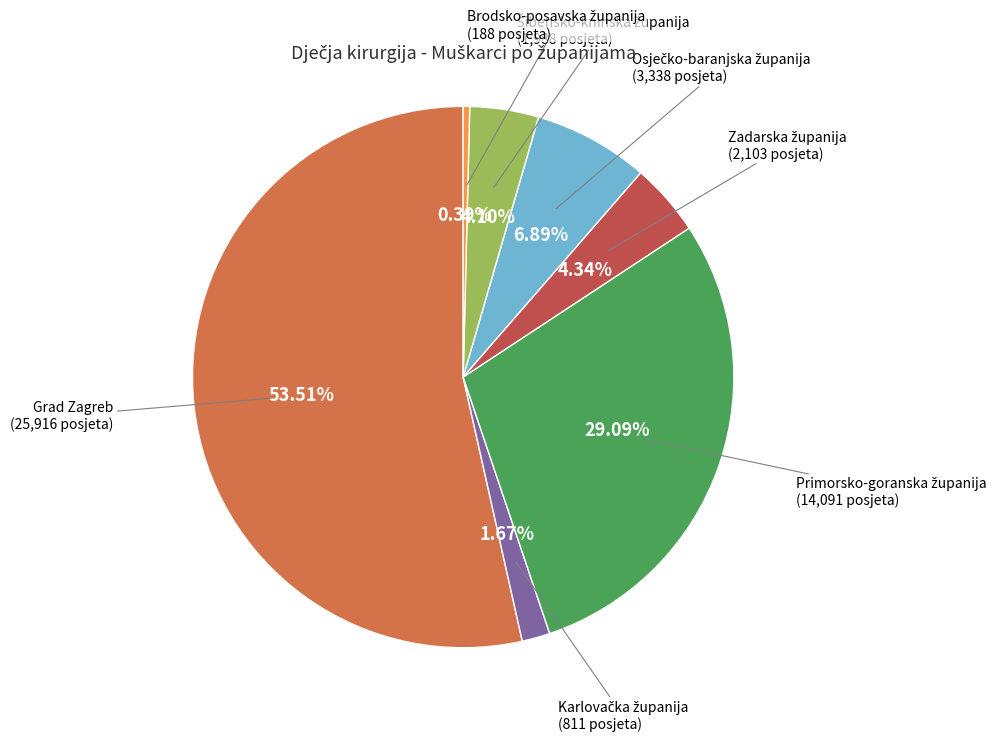

Count the number of slices in the pie.

7